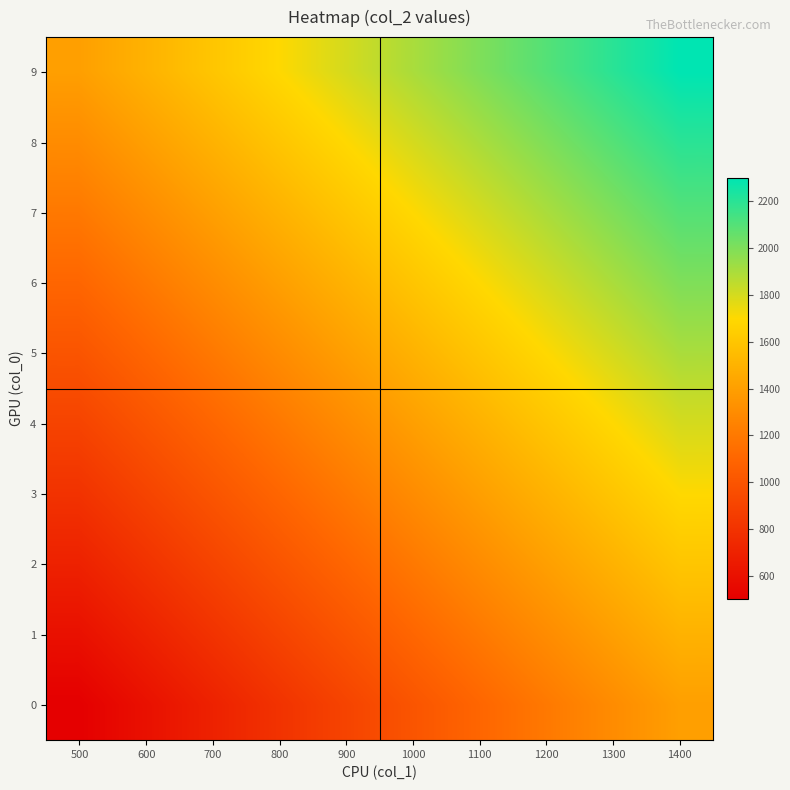

Reading left to right, transcribe all the data shown in this chart.

9: 500=1400	600=1500	700=1600	800=1700	900=1800	1000=1900	1100=2000	1200=2100	1300=2200	1400=2300
8: 500=1300	600=1400	700=1500	800=1600	900=1700	1000=1800	1100=1900	1200=2000	1300=2100	1400=2200
7: 500=1200	600=1300	700=1400	800=1500	900=1600	1000=1700	1100=1800	1200=1900	1300=2000	1400=2100
6: 500=1100	600=1200	700=1300	800=1400	900=1500	1000=1600	1100=1700	1200=1800	1300=1900	1400=2000
5: 500=1000	600=1100	700=1200	800=1300	900=1400	1000=1500	1100=1600	1200=1700	1300=1800	1400=1900
4: 500=900	600=1000	700=1100	800=1200	900=1300	1000=1400	1100=1500	1200=1600	1300=1700	1400=1800
3: 500=800	600=900	700=1000	800=1100	900=1200	1000=1300	1100=1400	1200=1500	1300=1600	1400=1700
2: 500=700	600=800	700=900	800=1000	900=1100	1000=1200	1100=1300	1200=1400	1300=1500	1400=1600
1: 500=600	600=700	700=800	800=900	900=1000	1000=1100	1100=1200	1200=1300	1300=1400	1400=1500
0: 500=500	600=600	700=700	800=800	900=900	1000=1000	1100=1100	1200=1200	1300=1300	1400=1400